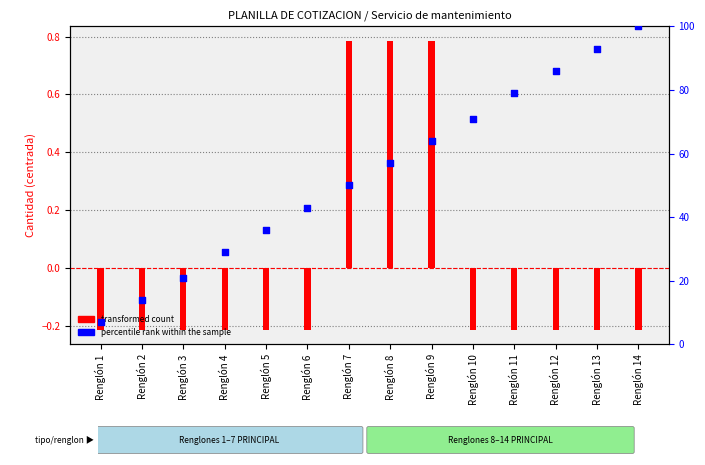

What is the total value across all series at Renglón 6?

42.8